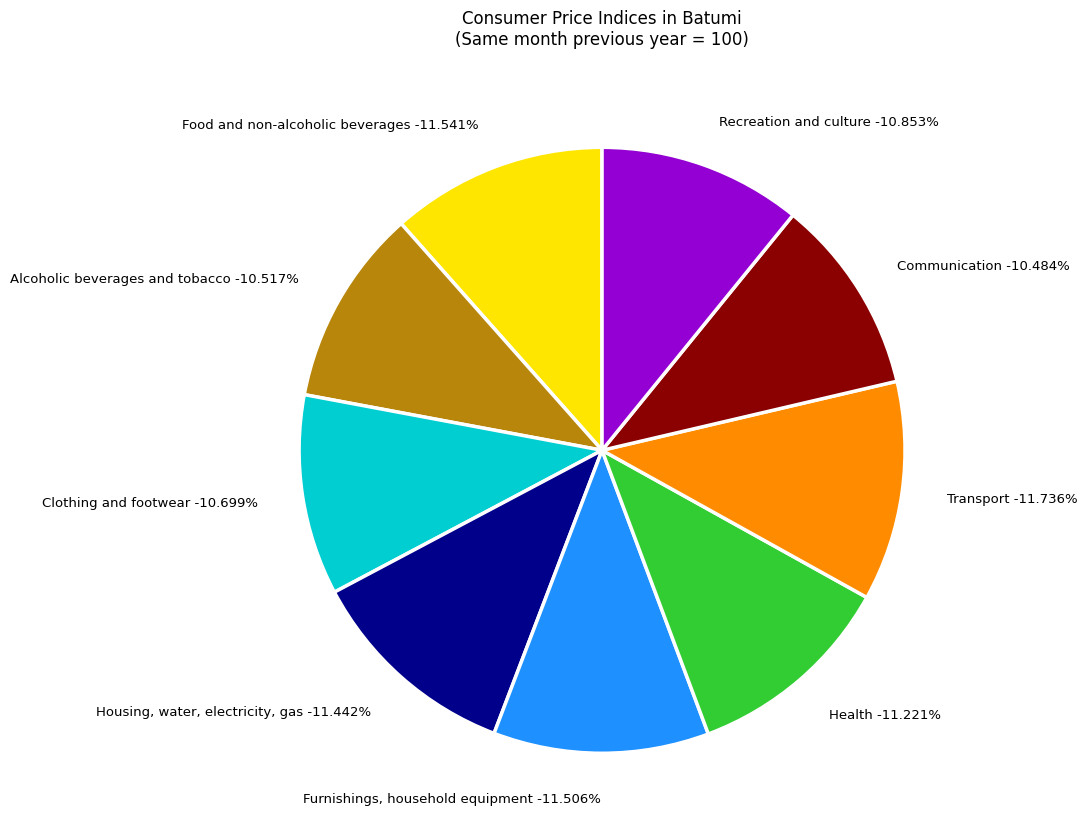

To the nearest percent, what is the average slice percentage?

11%